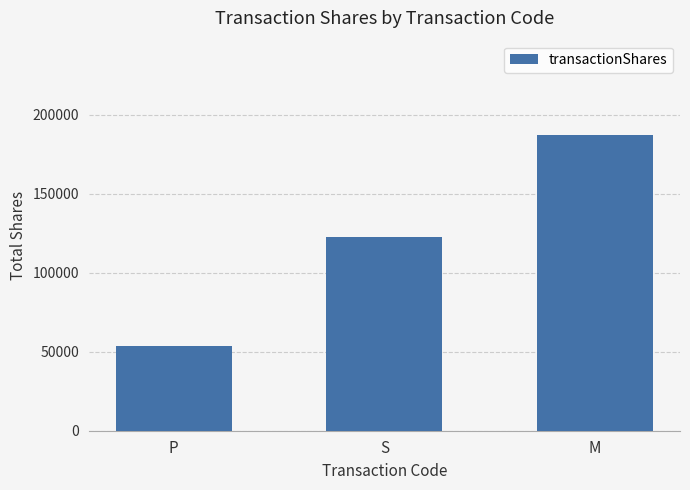

List the labels in order of value, largest first.

M, S, P